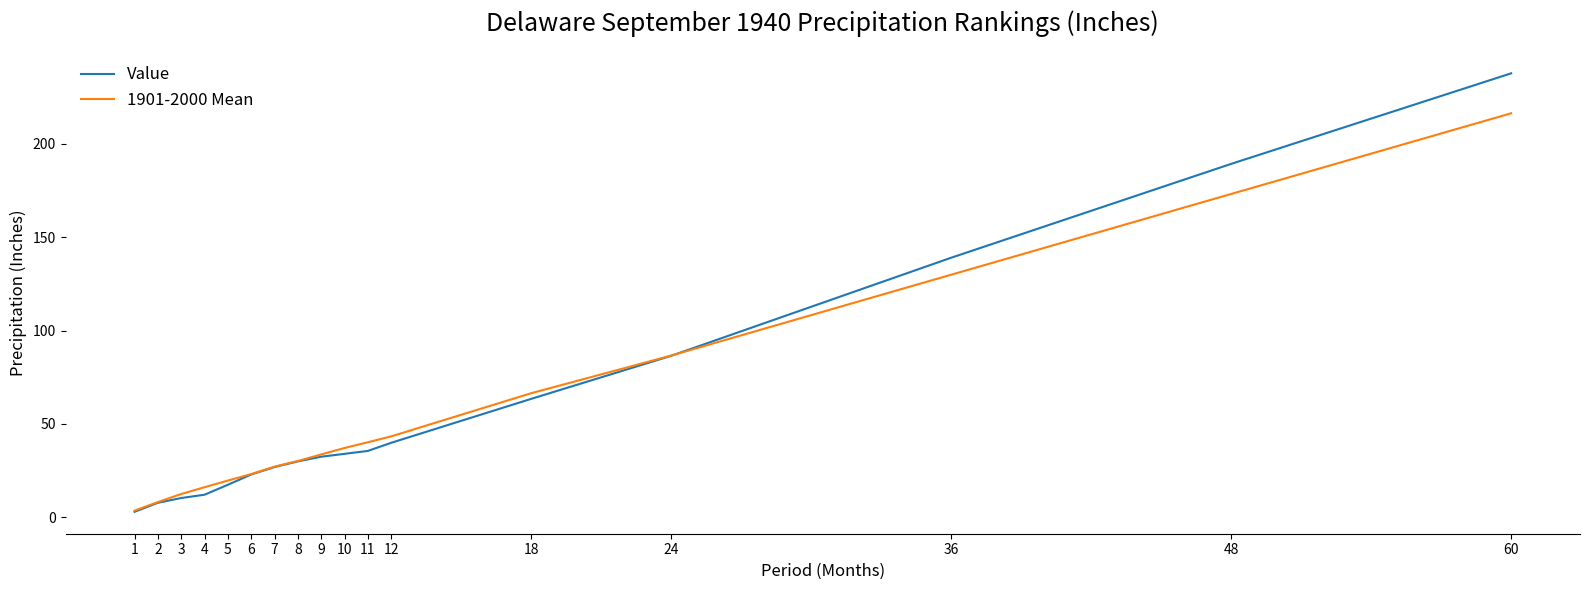

Which category has the highest value across all series?

60